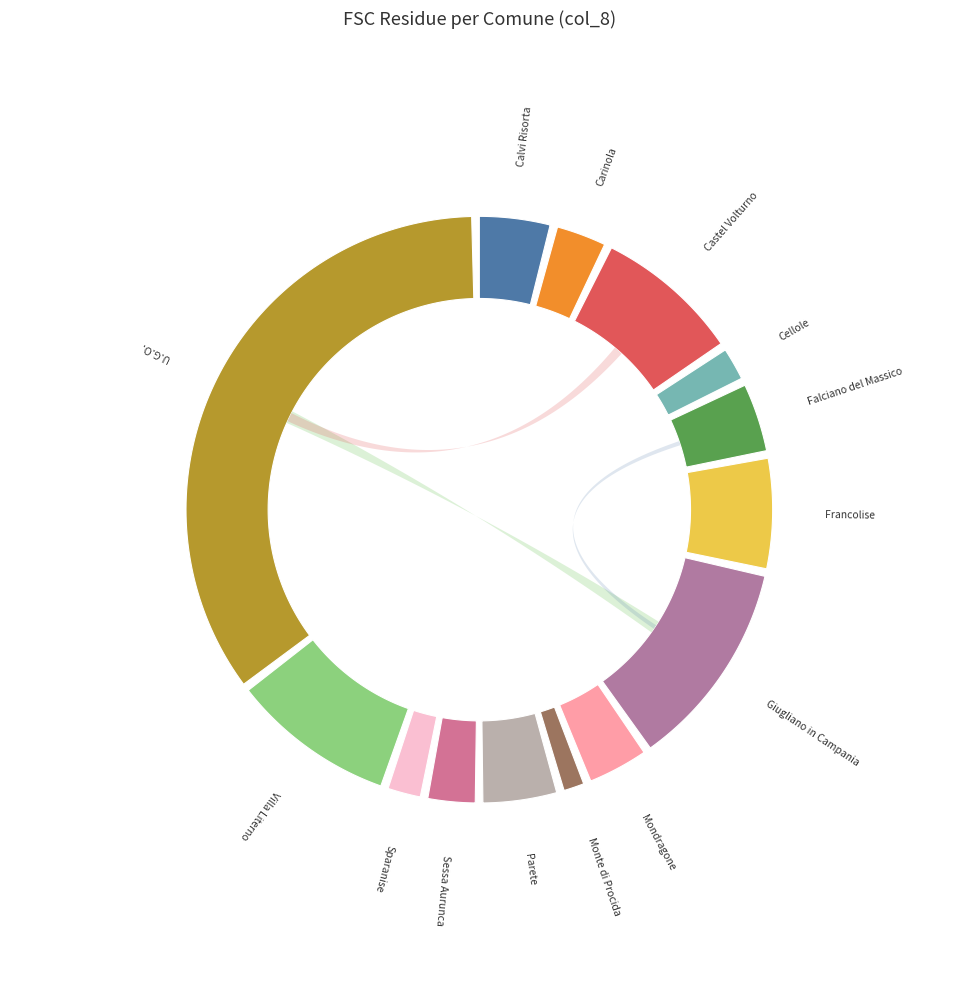

Count the number of slices in the pie.

14